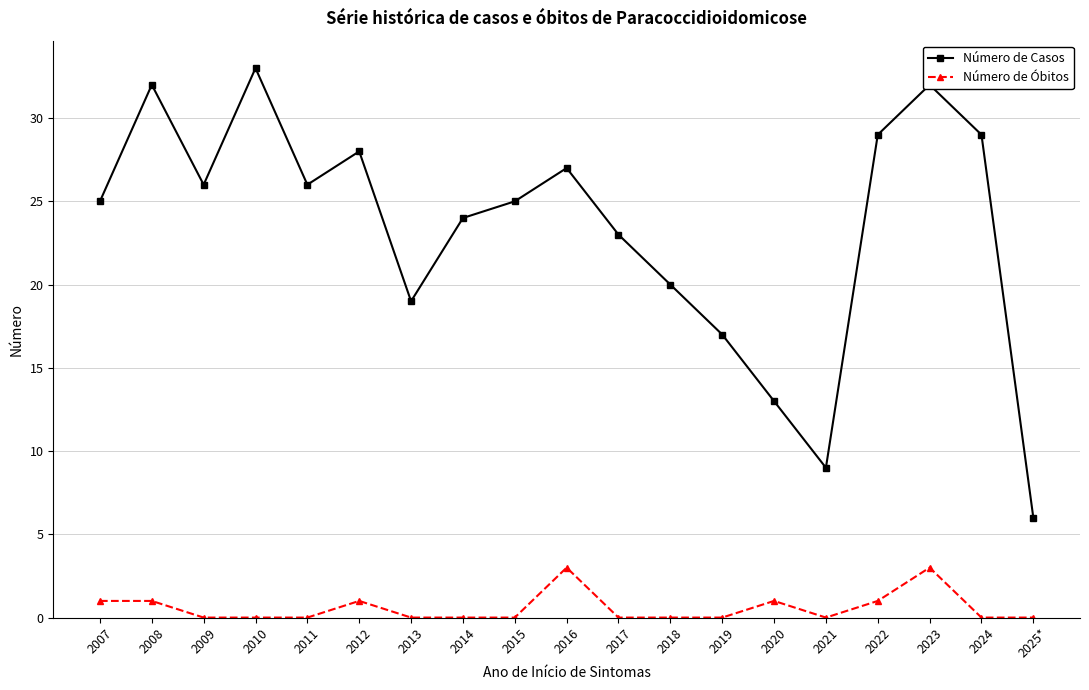

What are all the series names shown in the legend?

Número de Casos, Número de Óbitos